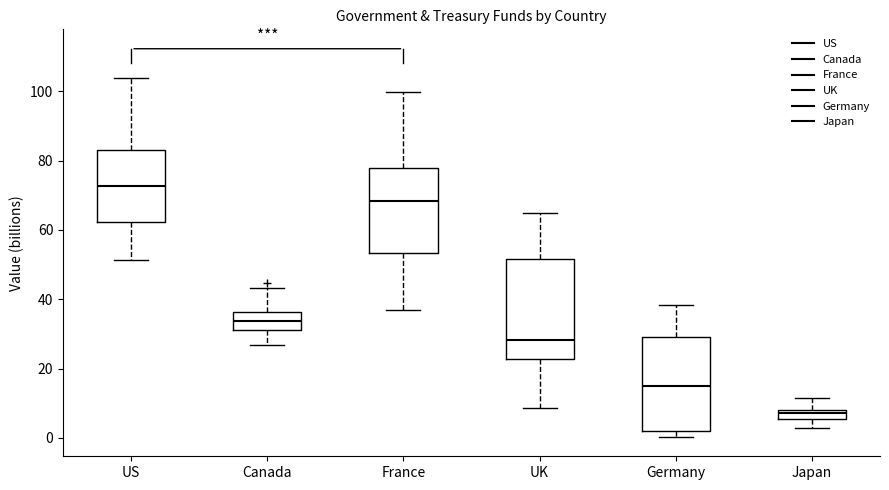

Which box's median line is the lowest?

Japan